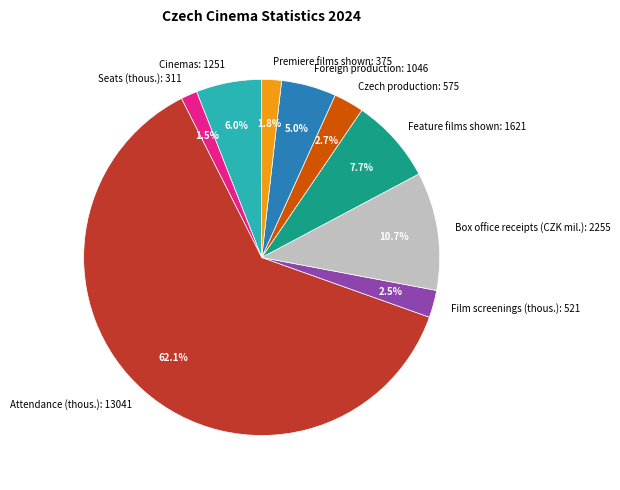

To the nearest percent, what is the difference between the Cinemas and Premiere films shown slice percentages?

4%